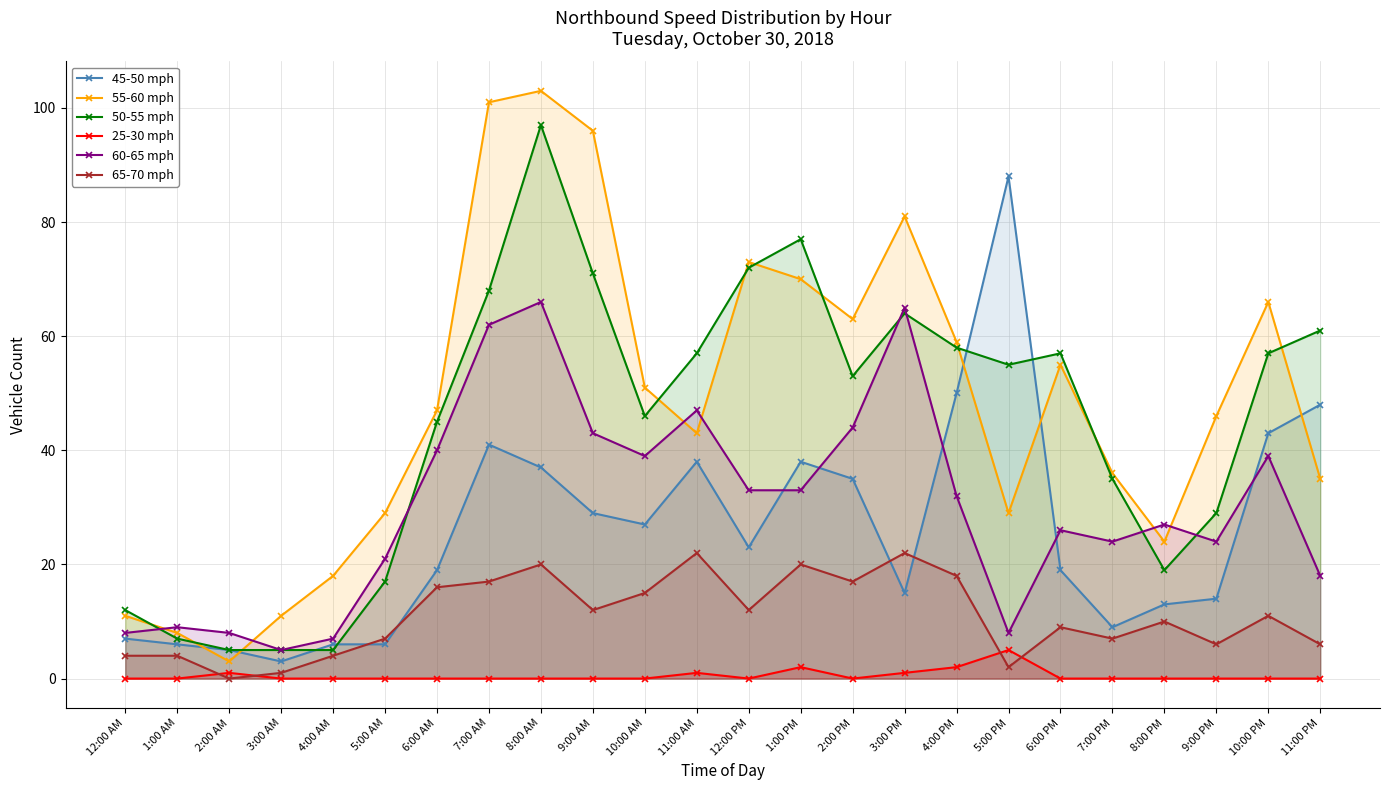

How many values in the 50-55 mph series exceed 55?

11